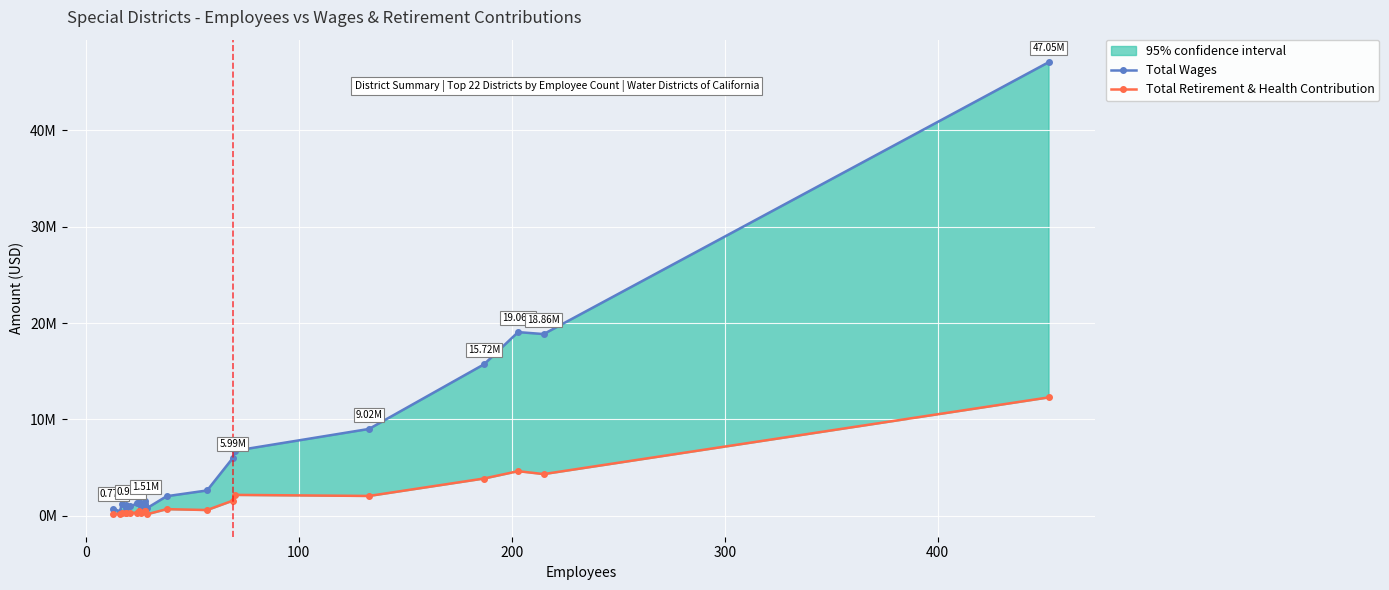

Count the number of categories in the chart.

22